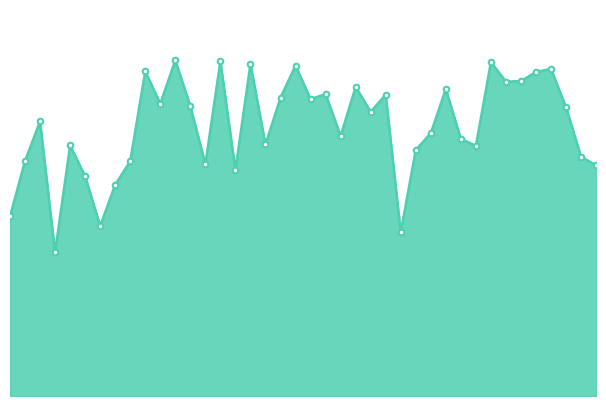

At which category does the data reach its first local peak?

2000_05